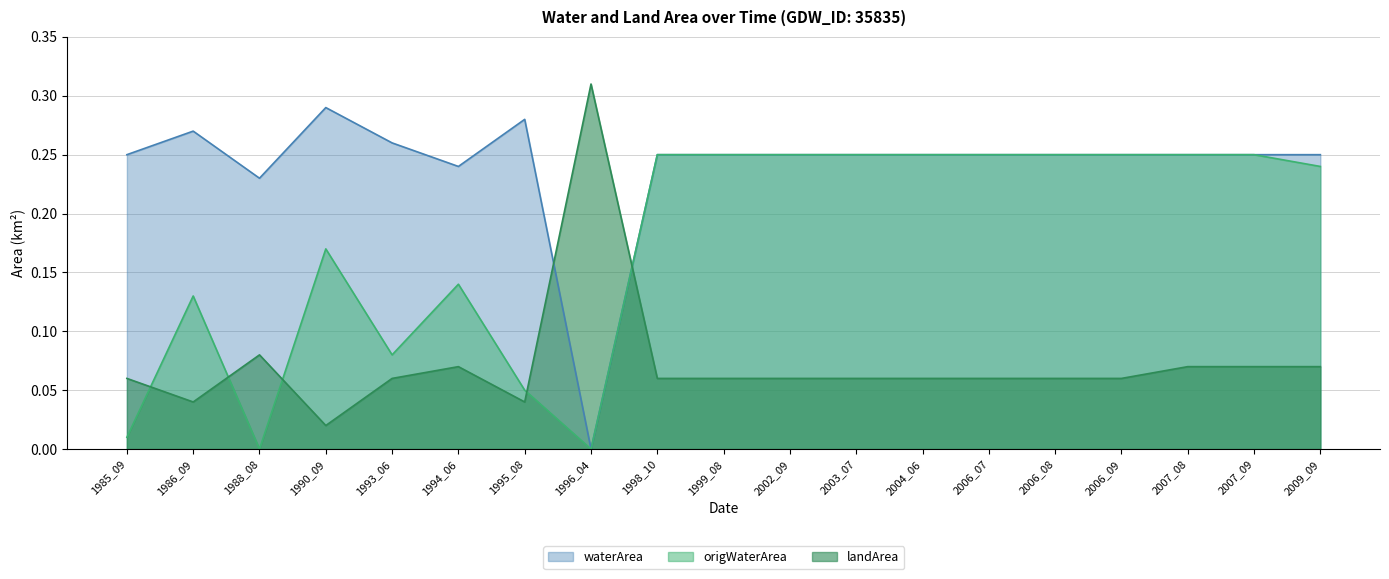

Which series has the widest spread of values?

waterArea